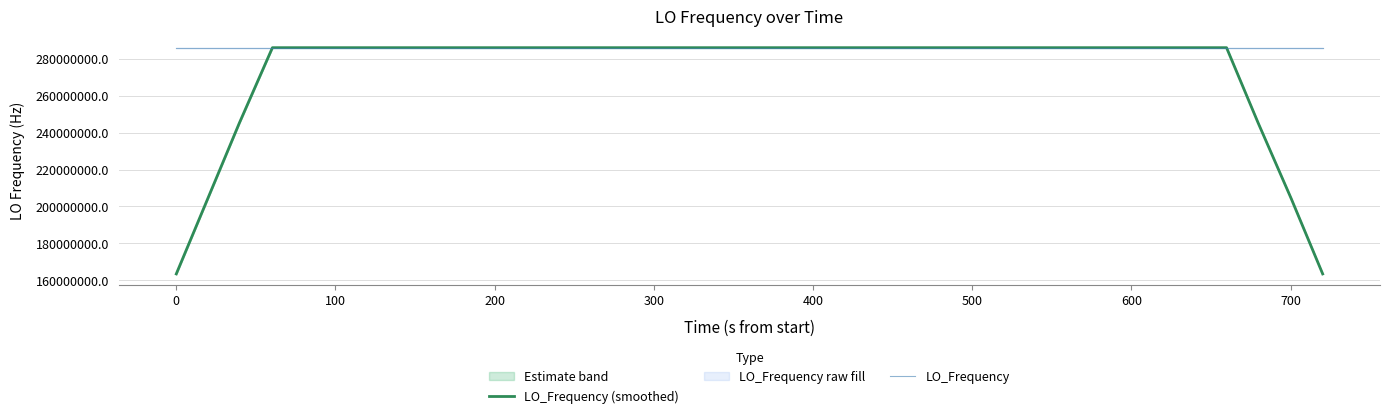

What is the lowest value of the LO_Frequency series?

286046998.1